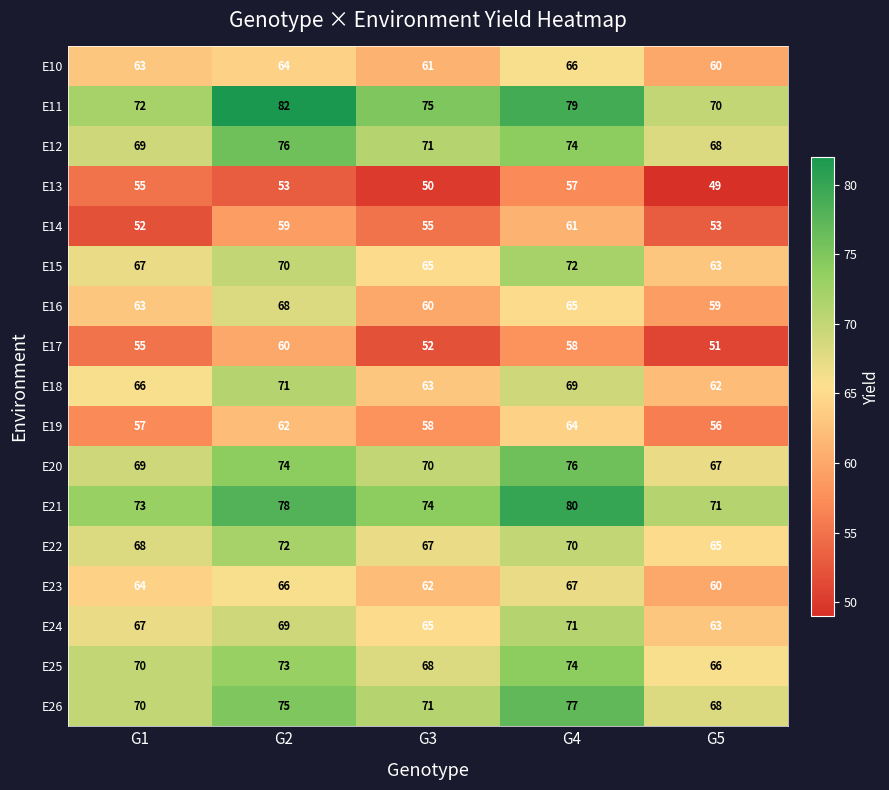

The E13 series shows 55 at G1. True or false?

True